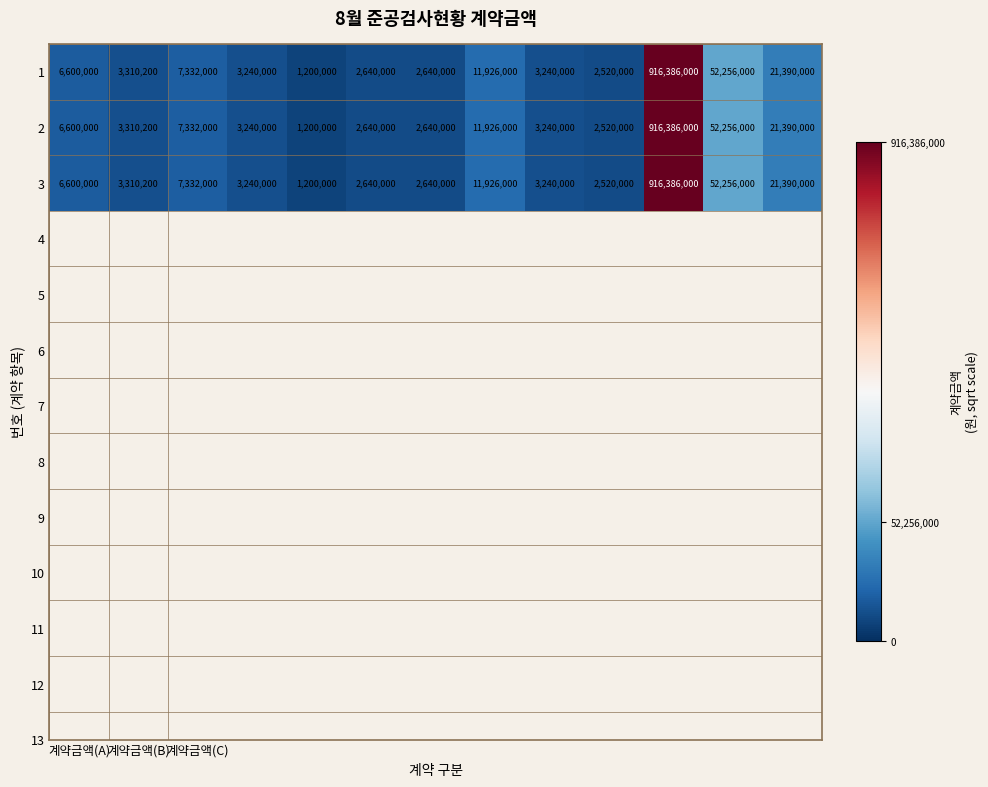

What is the minimum value shown in the chart?

1200000